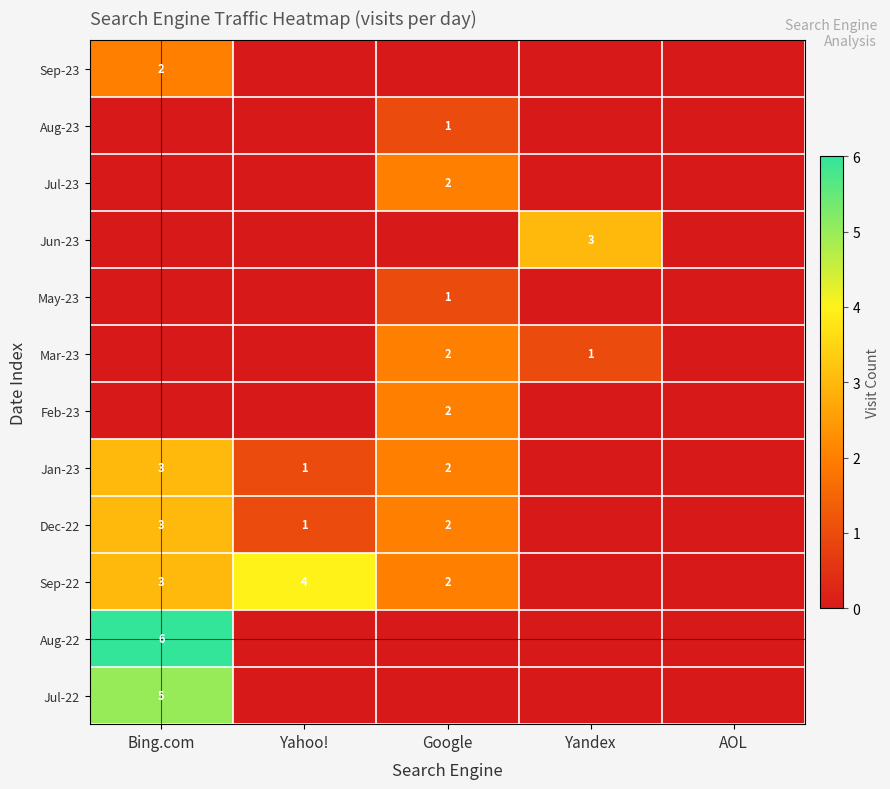

The value of Sep-22 at Bing.com is 3. True or false?

True